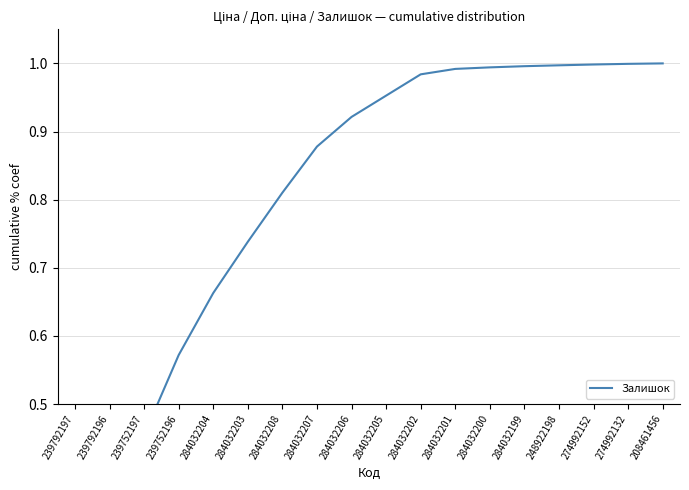

What is the value of the 5th point from the left?

0.7